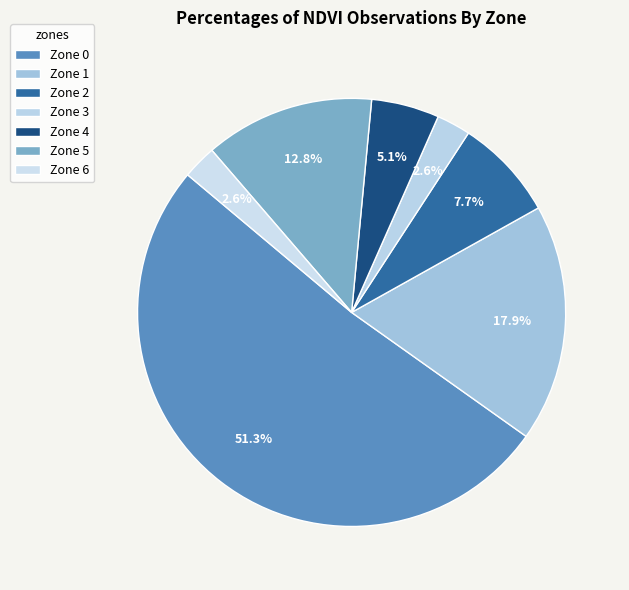

Rank the categories by value from lowest to highest.

Zone 3, Zone 6, Zone 4, Zone 2, Zone 5, Zone 1, Zone 0